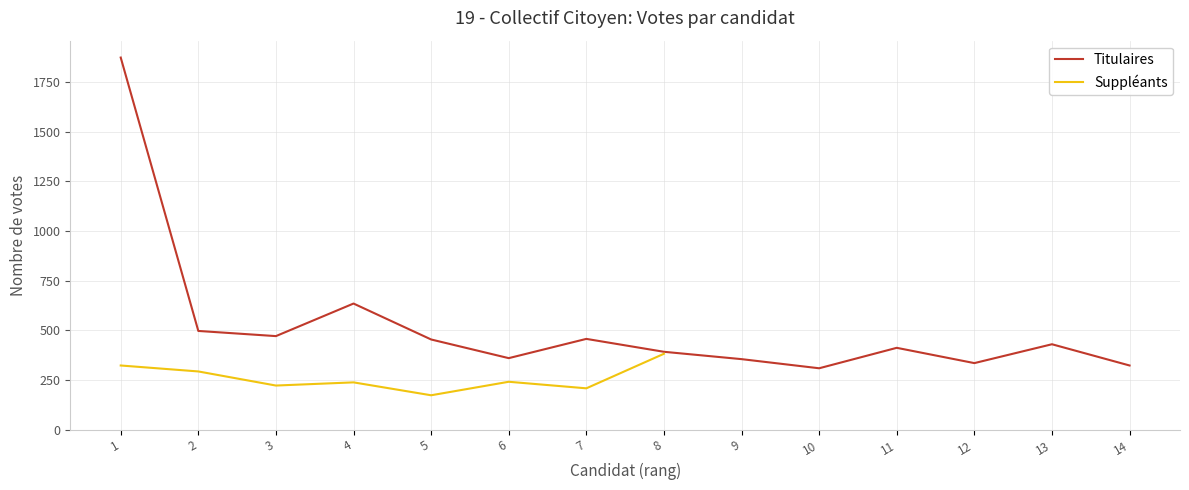

How many categories are shown in the chart?

14